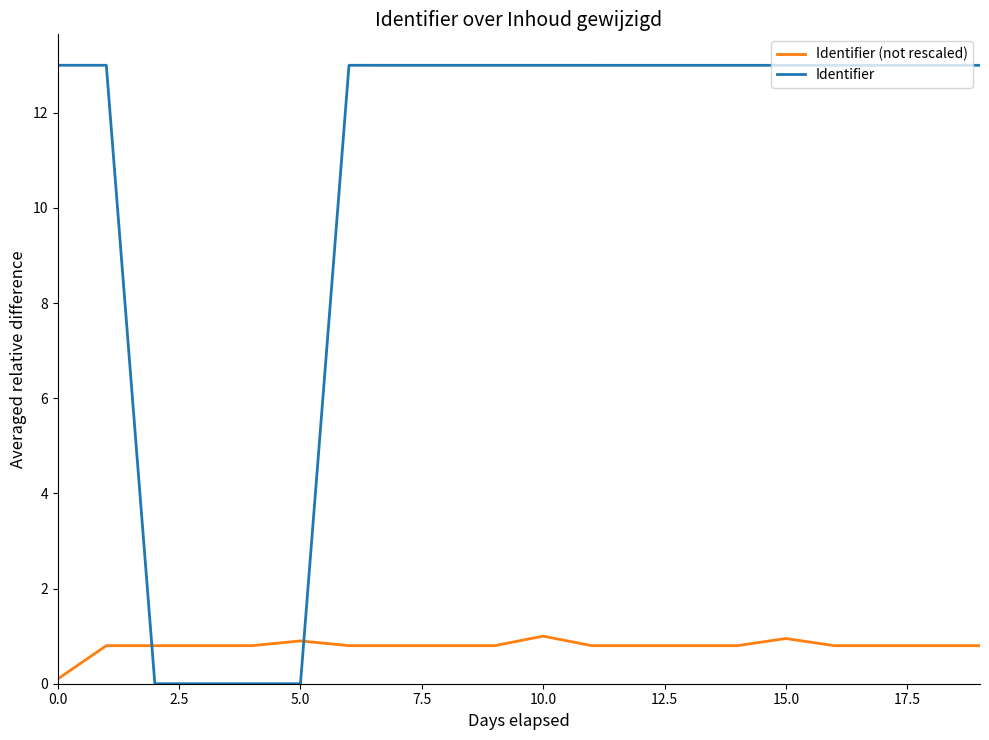

Rank the series by their average value, from lowest to highest.

Identifier (not rescaled), Identifier